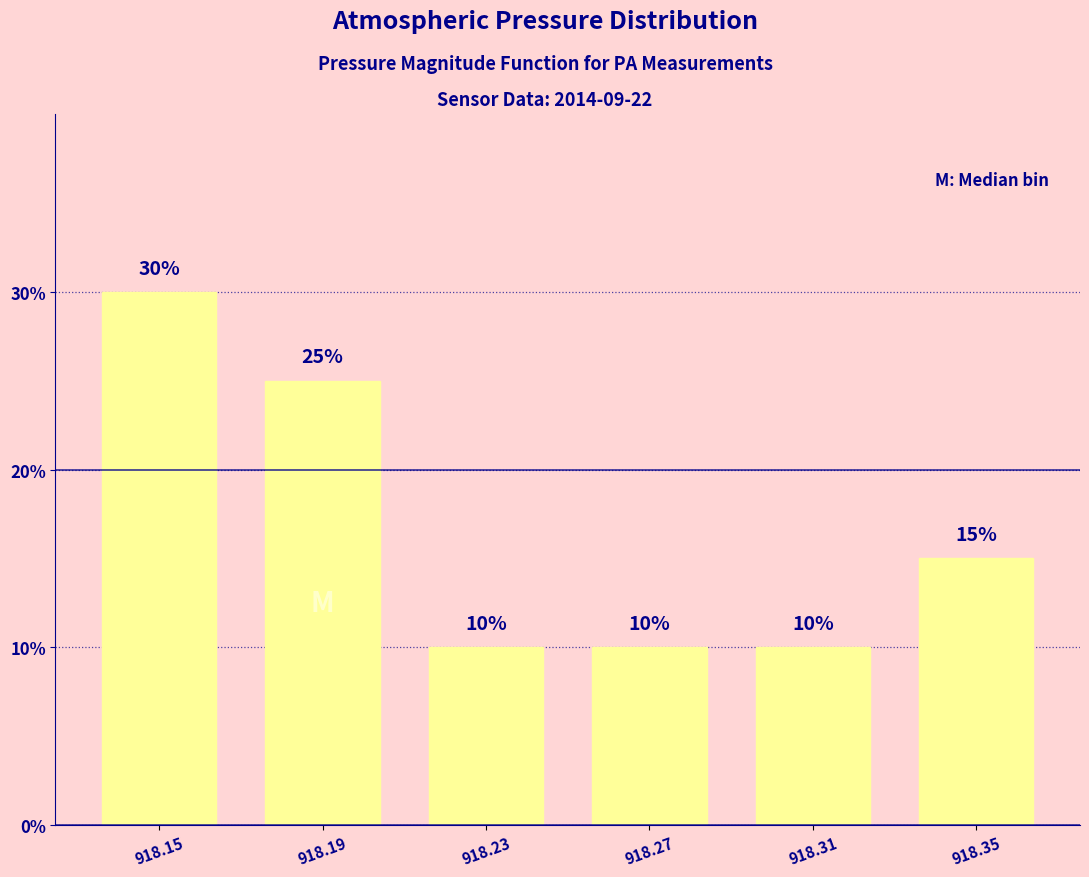

The value at 918.27 is 4. True or false?

False